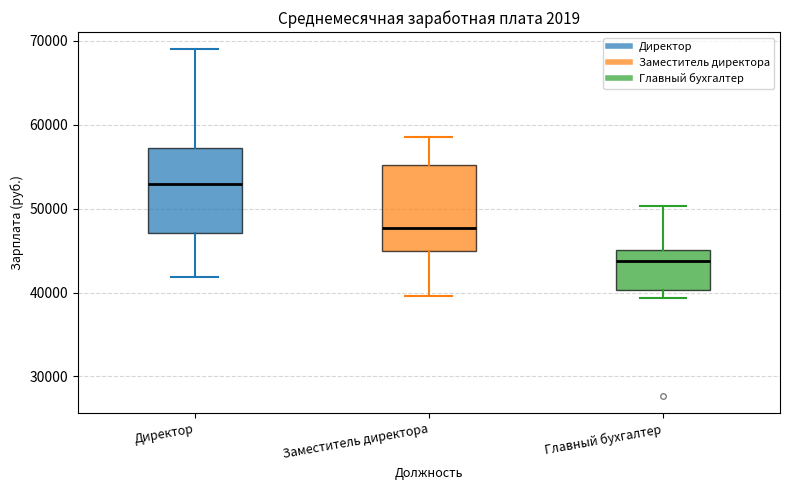

Where is the lower edge of the box for Главный бухгалтер on the y-axis? The values are not printed on the chart, so give them approximately, as read against the axis.

40000